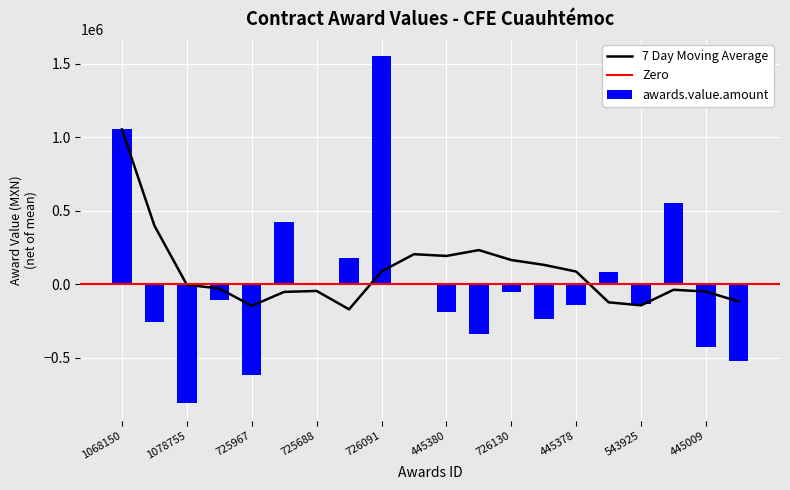

How many bars are there in total?

20